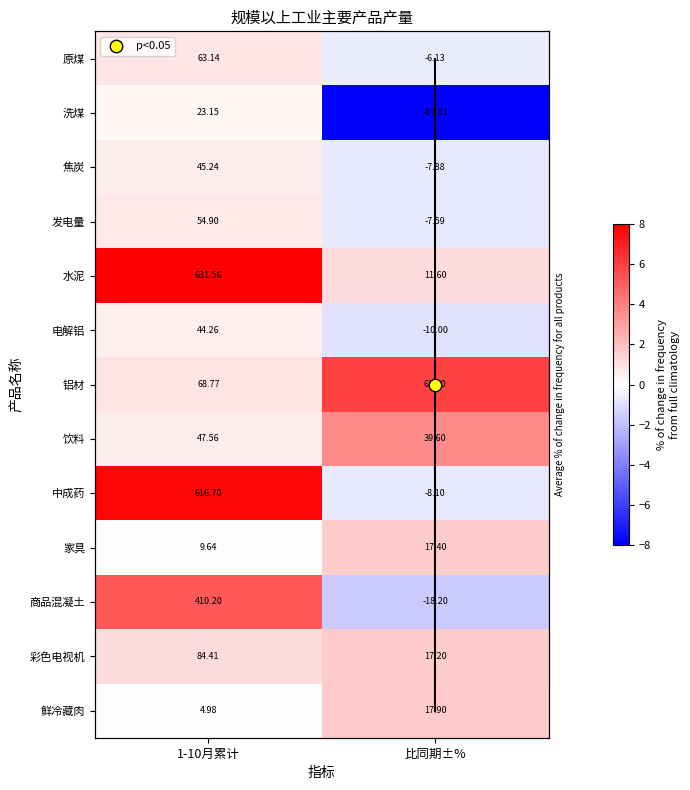

At which label does 原煤 reach its minimum?

比同期±%